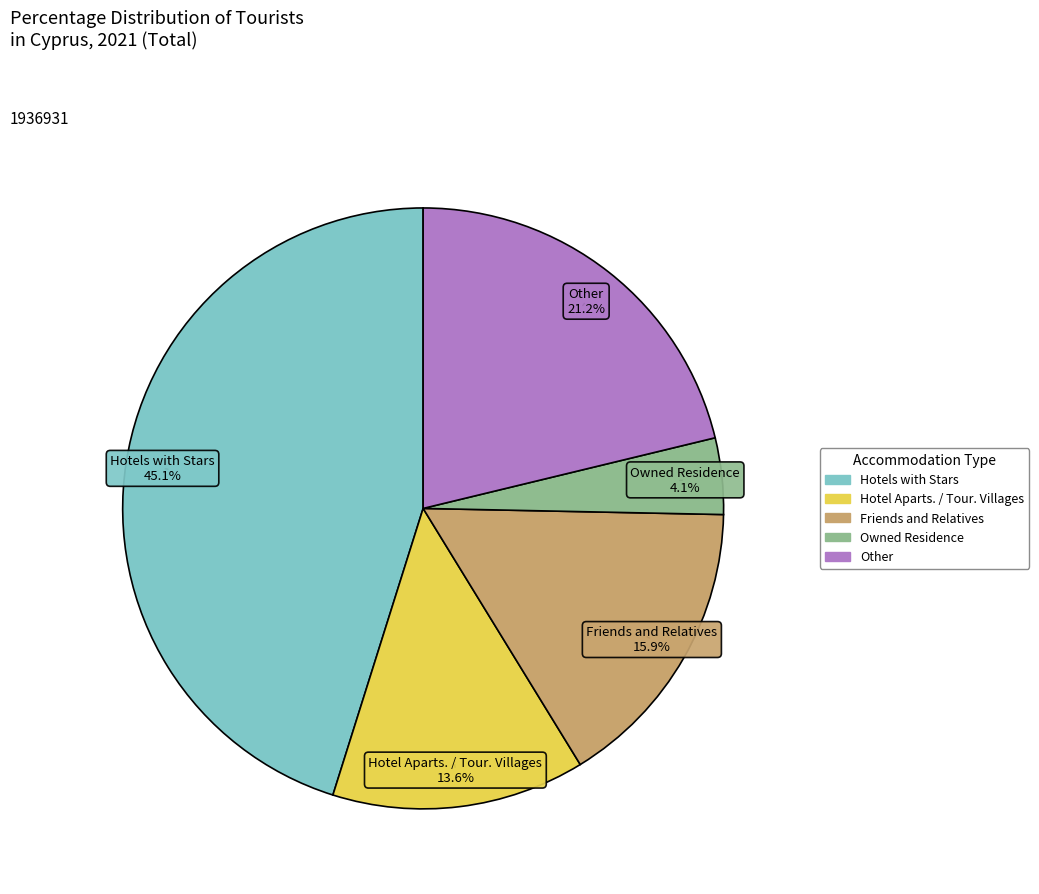

Is the sum of Friends and Relatives and Hotel Aparts. / Tour. Villages greater than half?

No